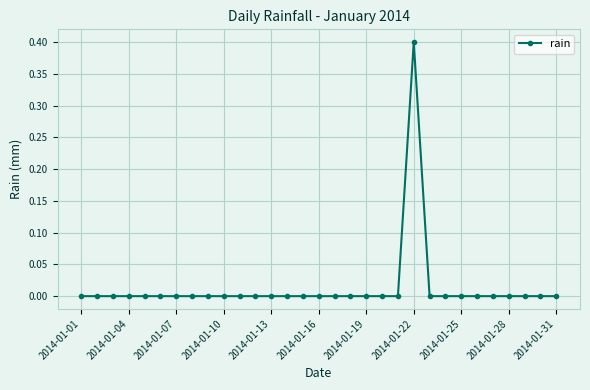

What is the maximum value shown in the chart?

0.4